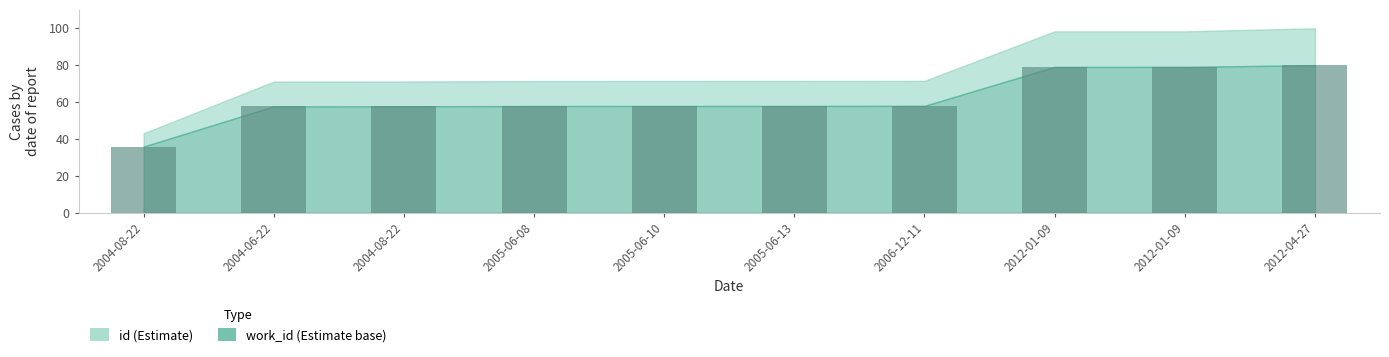

How many bars are there in total?

10